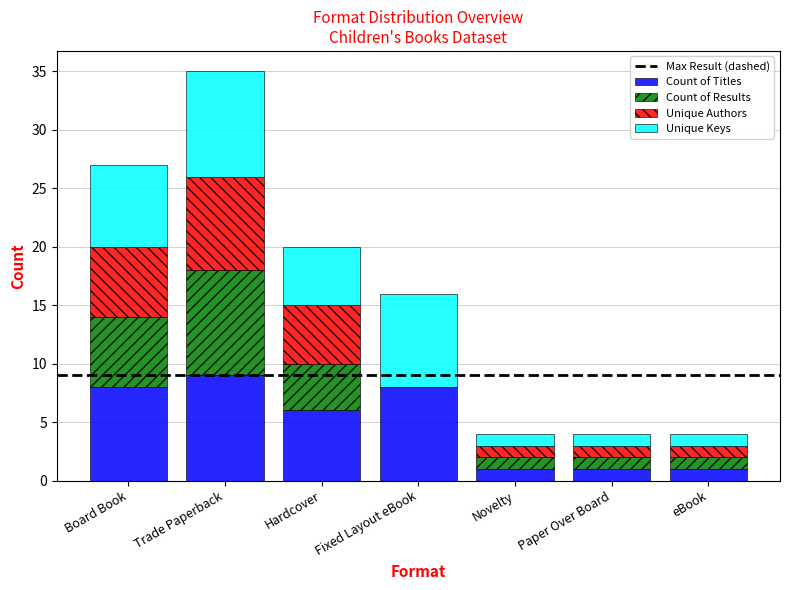

Is it true that Count of Titles equals 9 at Trade Paperback?

True